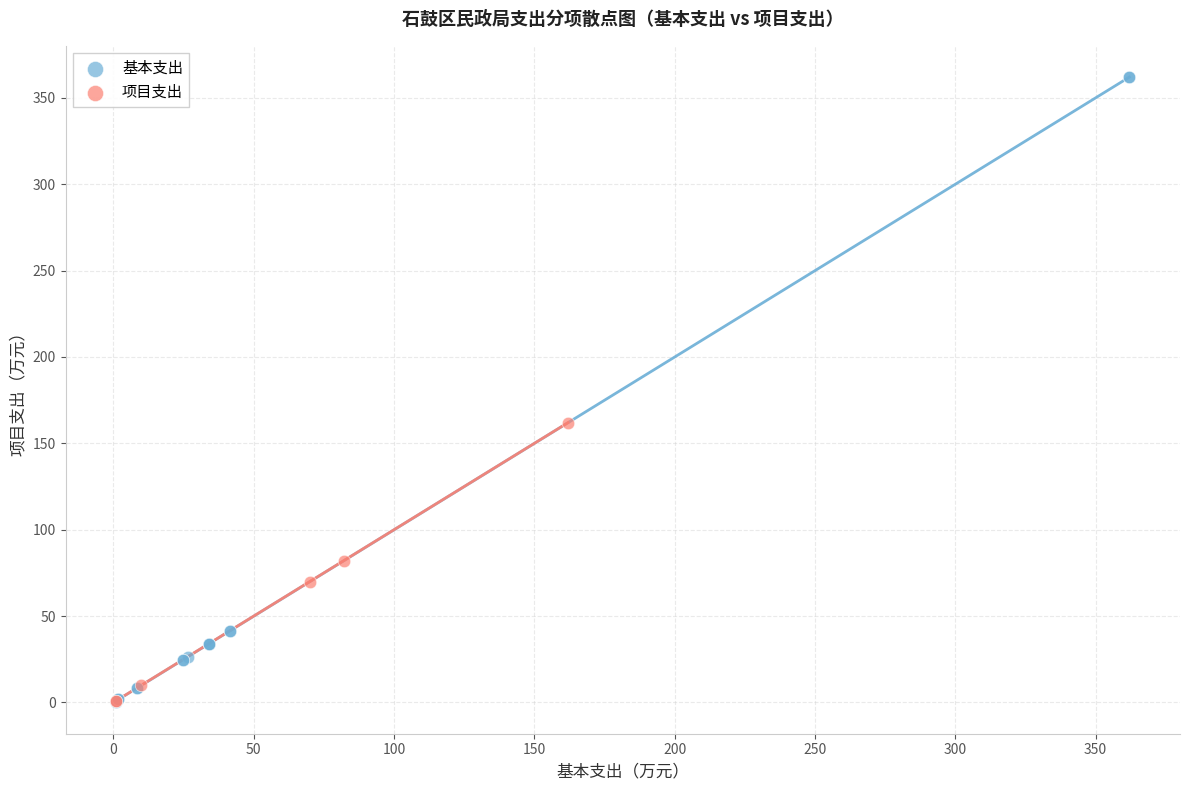

Which series contains the highest Y value?

基本支出